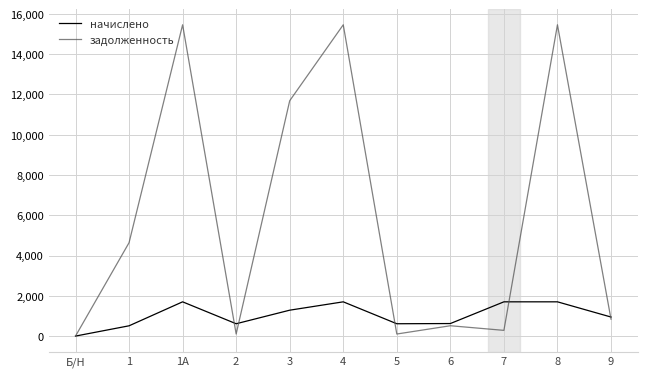

List the series in order of their overall mean, highest first.

задолженность, начислено